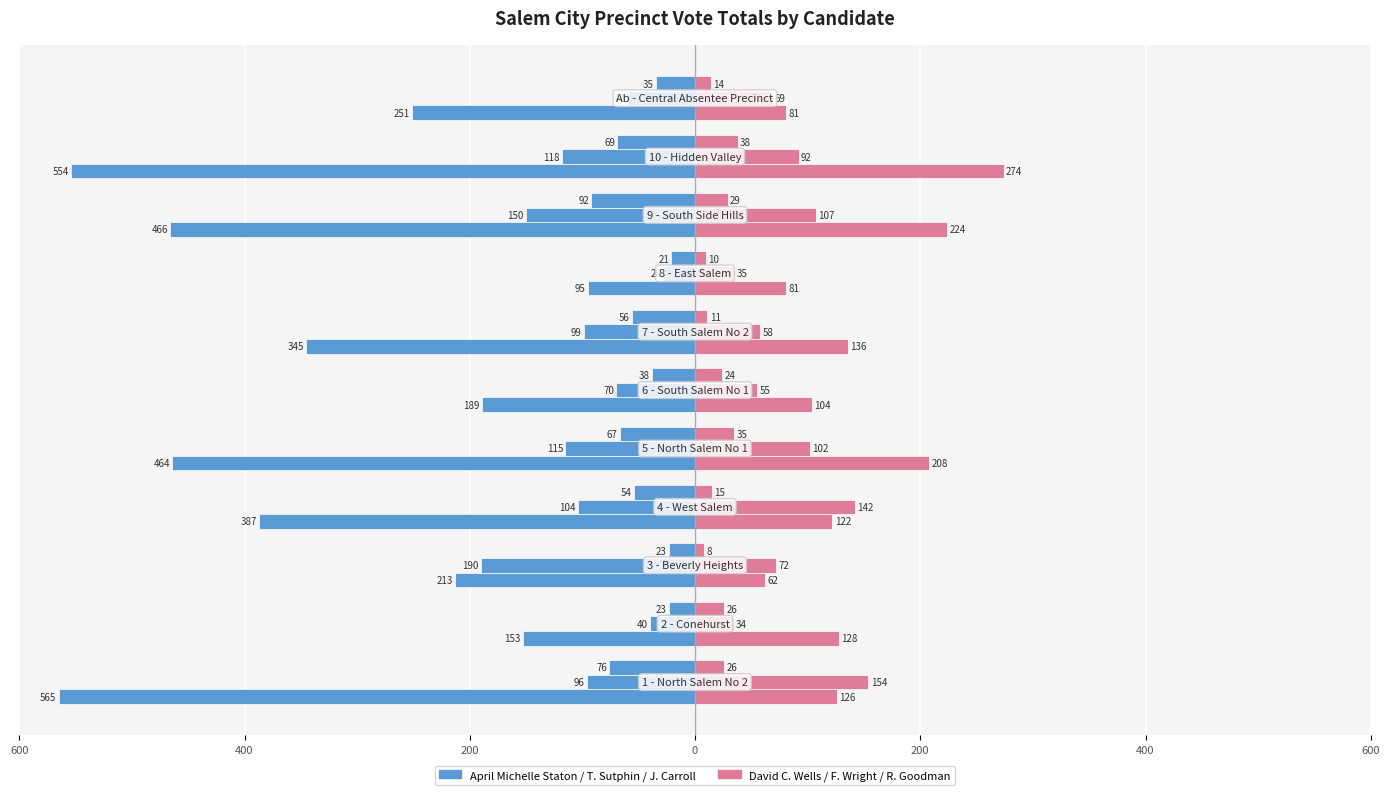

Are the bars grouped side by side (vs. stacked)?

Yes